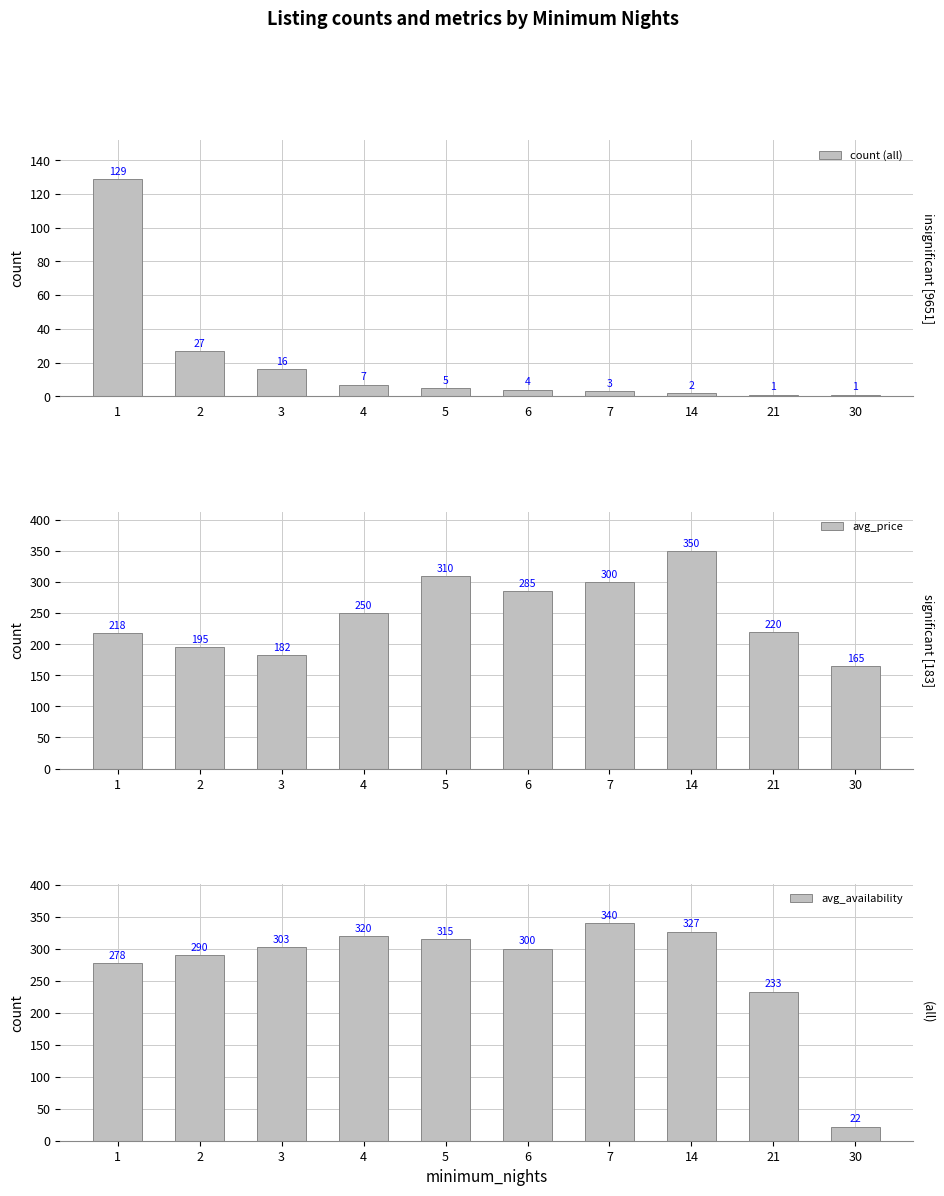

What is the value of the avg_price bar at the 6th from the left?

285